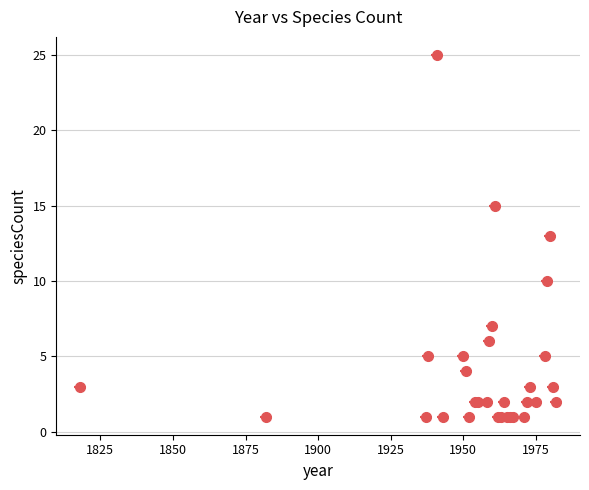

What is the maximum value shown in the chart?

25